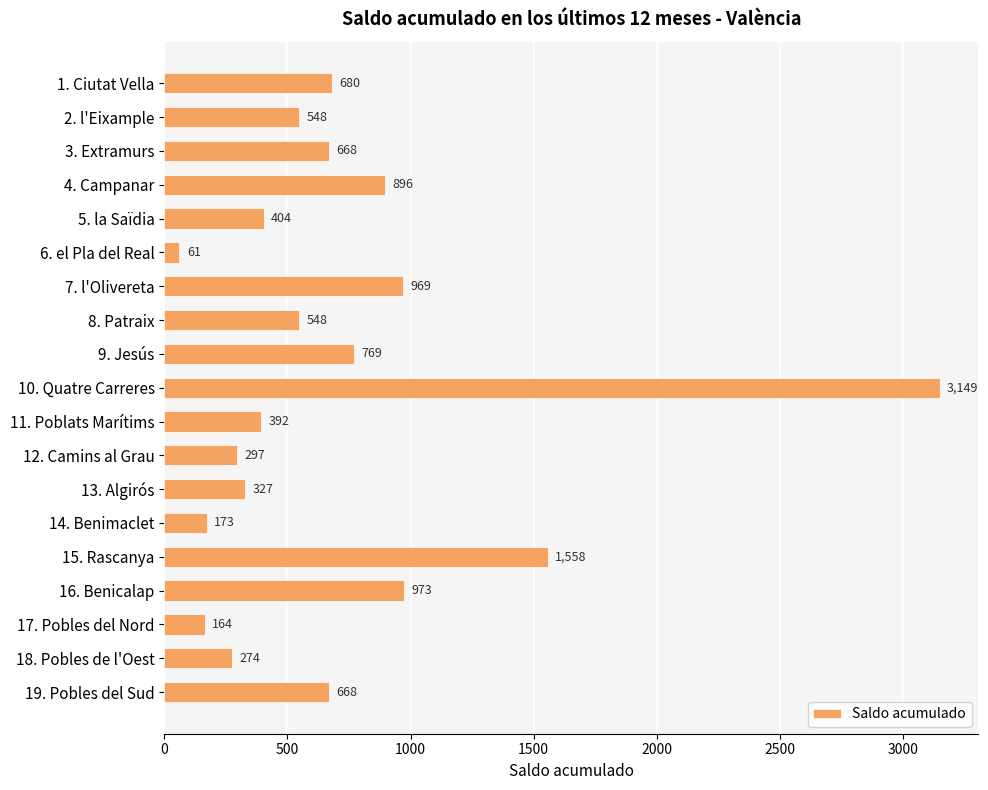

What is the difference between the maximum and minimum values?

3088